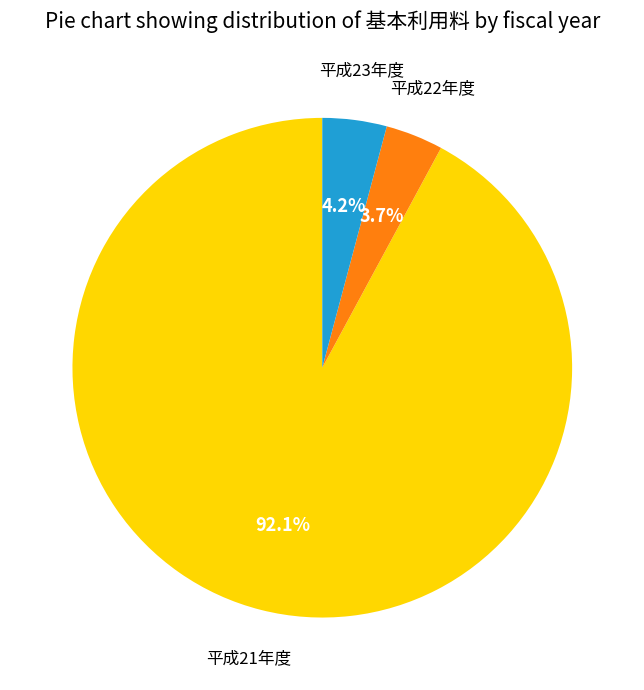

Does any single category account for the majority?

Yes